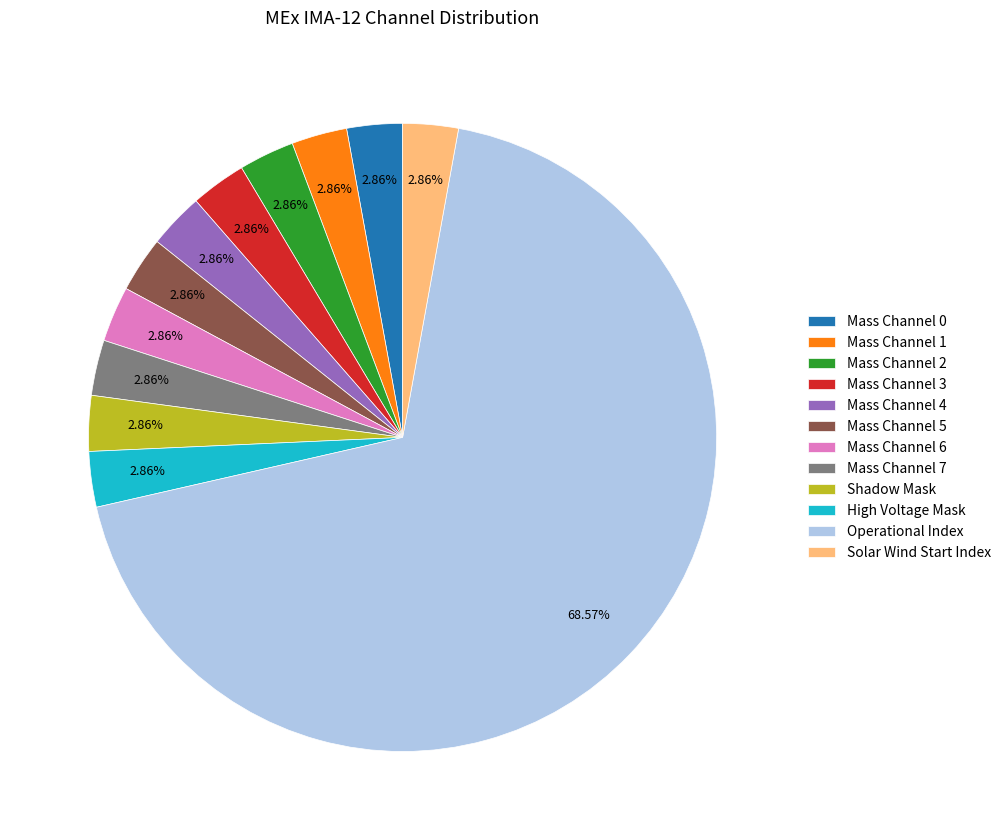

Do Solar Wind Start Index and Mass Channel 0 together represent more than half of the pie?

No